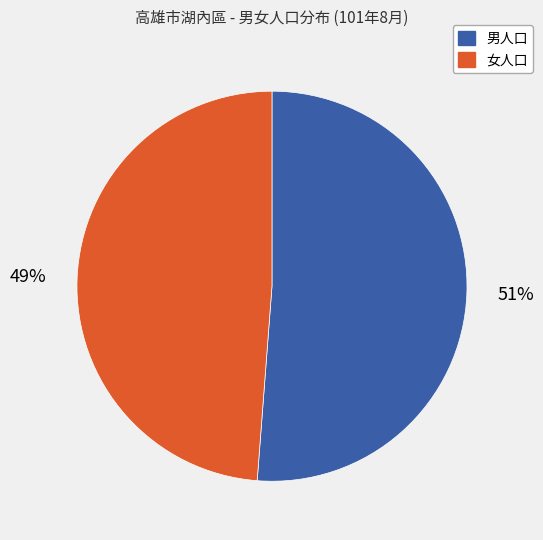

Is there any slice that represents more than half of the pie?

Yes